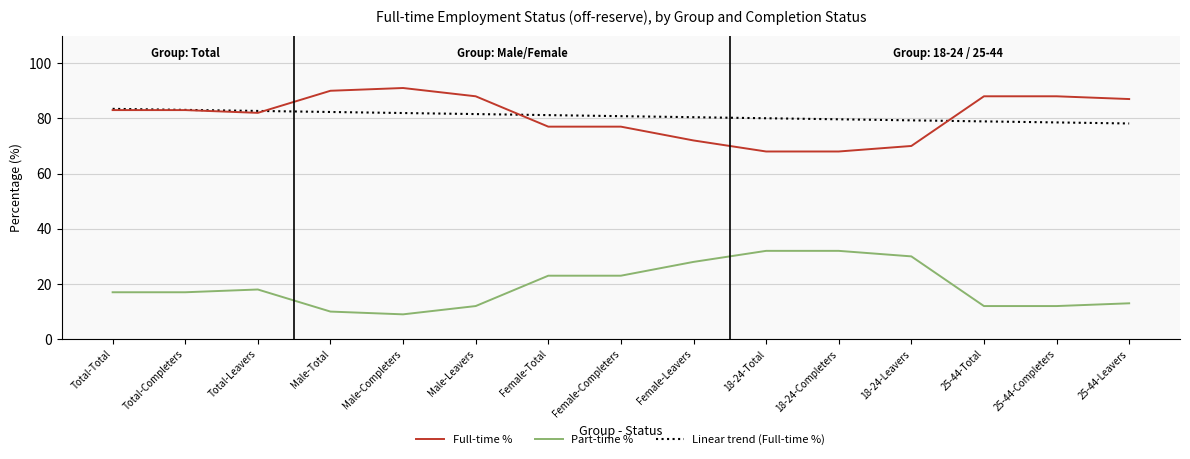

List the series in order of their peak value, lowest first.

Part-time %, Linear trend (Full-time %), Full-time %